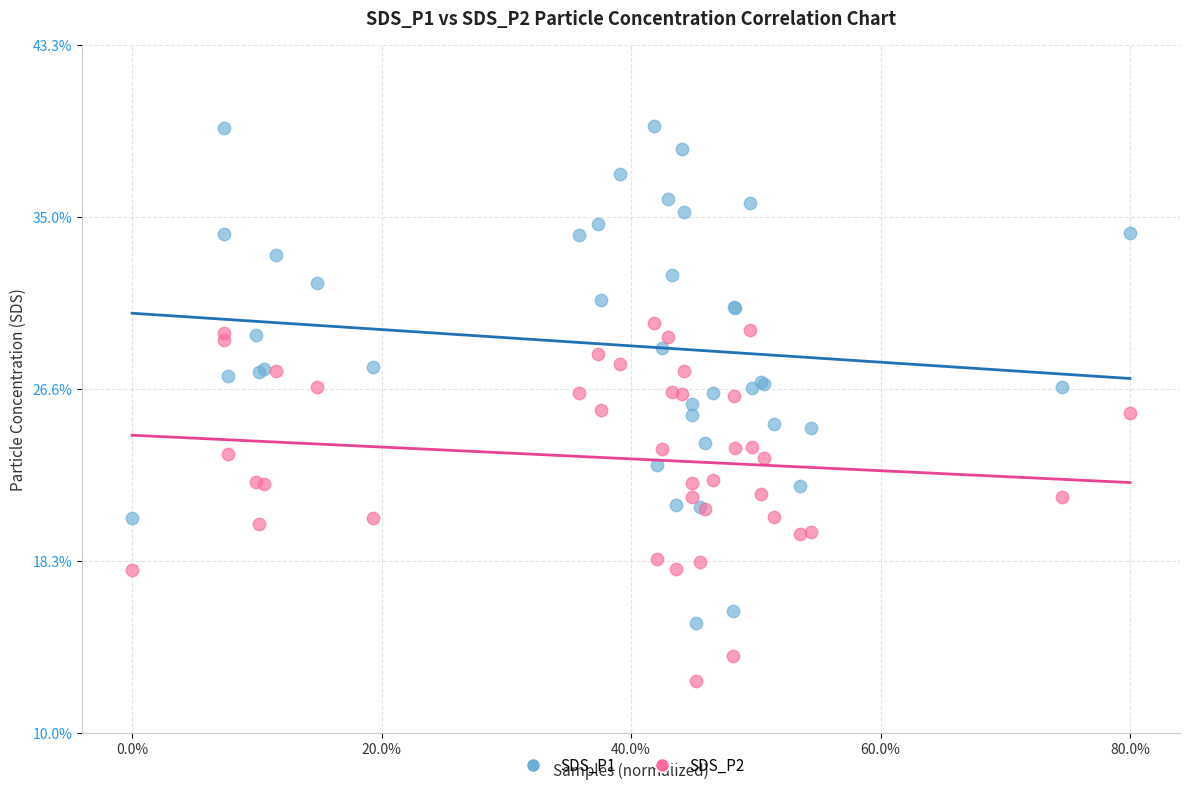

What are all the series names shown in the legend?

SDS_P1, SDS_P2